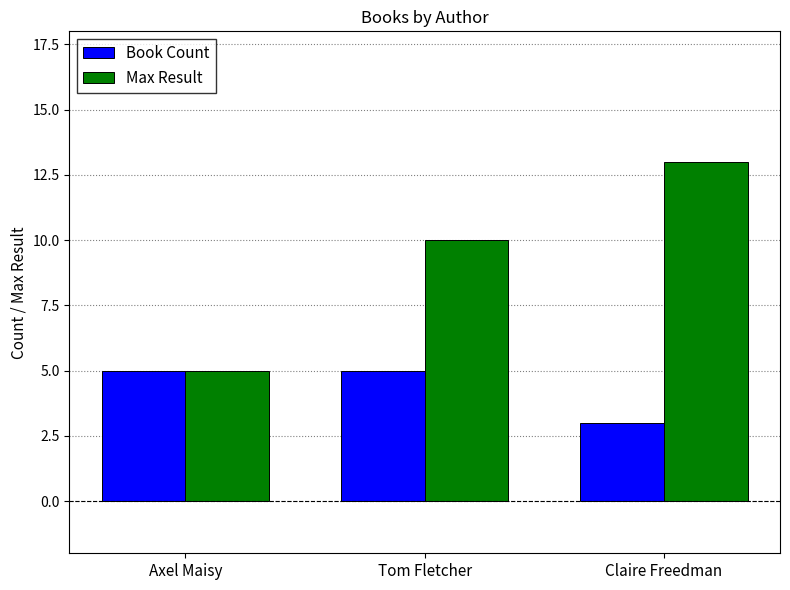

Read the Max Result value at Axel Maisy.

5